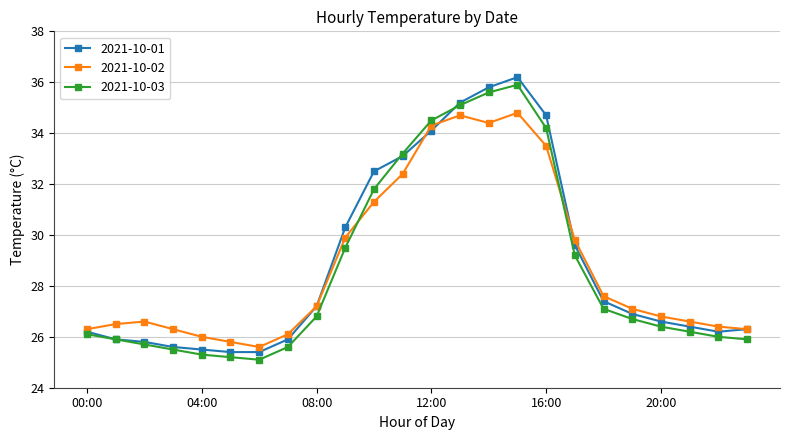

What is the value of the 2021-10-02 point at the 6th from the left?

25.8